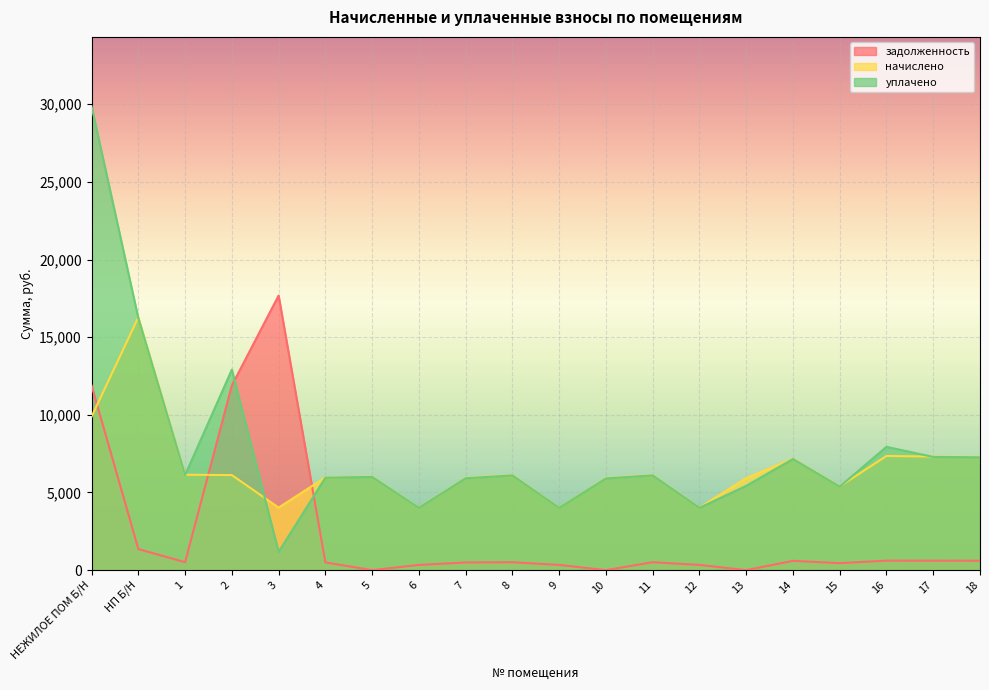

What is the spread (max minus min) of values at 7?

5439.8